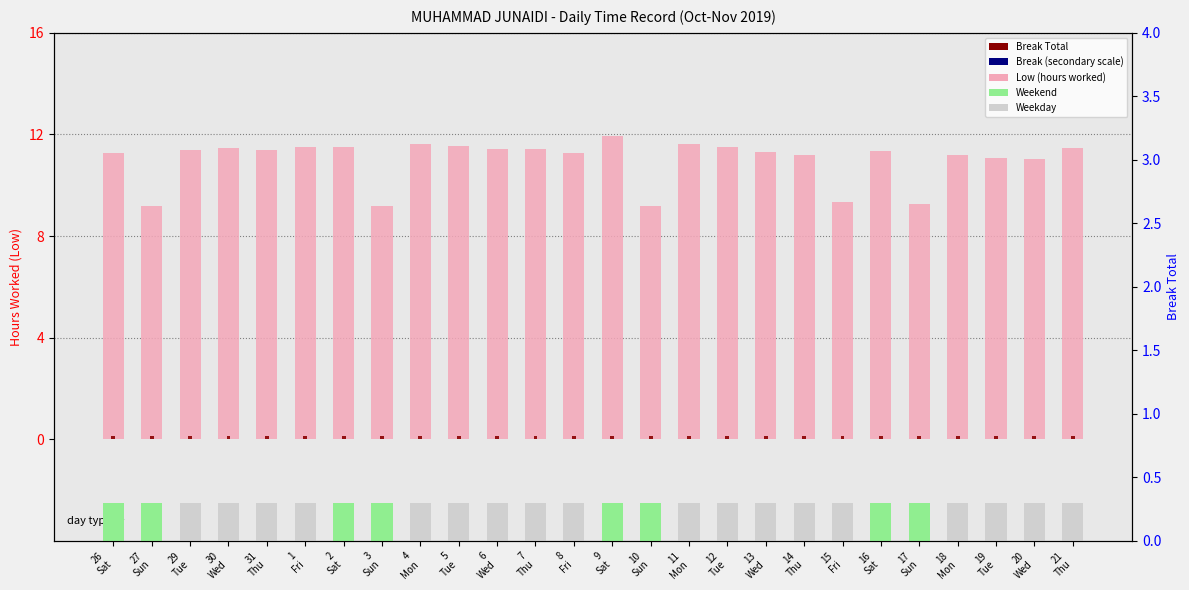

What is the greatest value displayed?

11.9